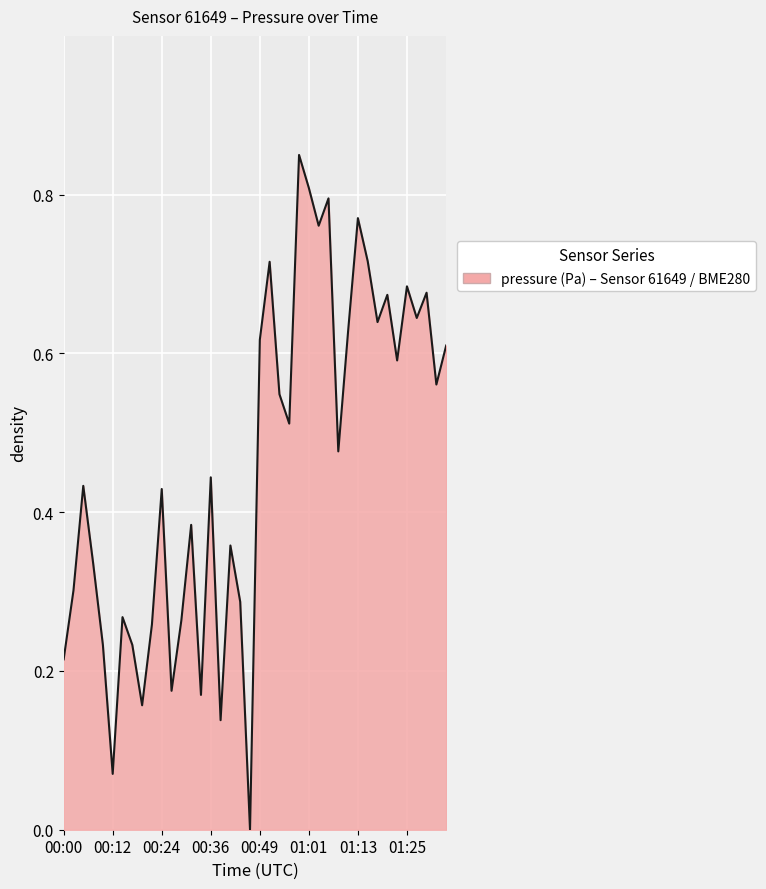

True or false: the data has more than 2 interior local peaks.

True